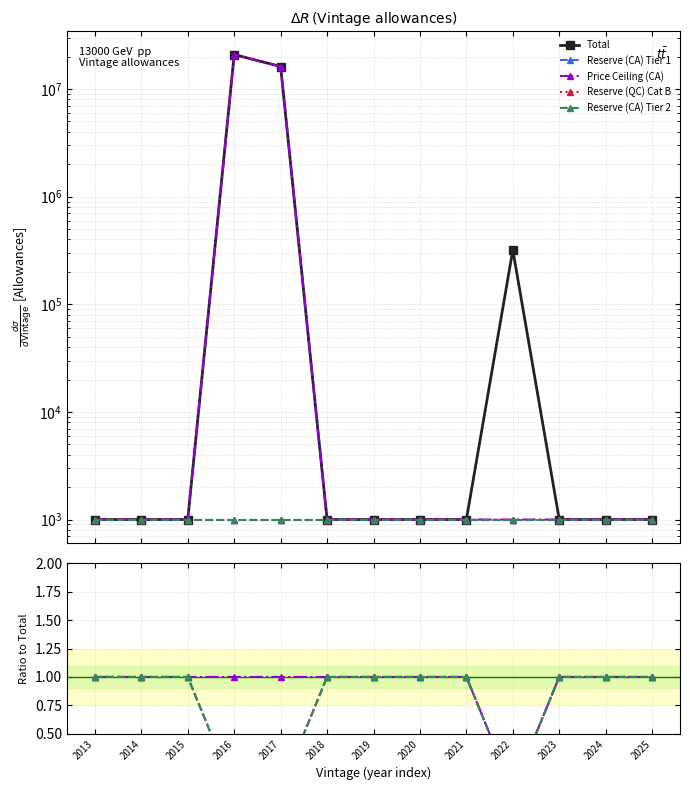

True or false: Price Ceiling (CA) has more than 1 interior local peaks.

False